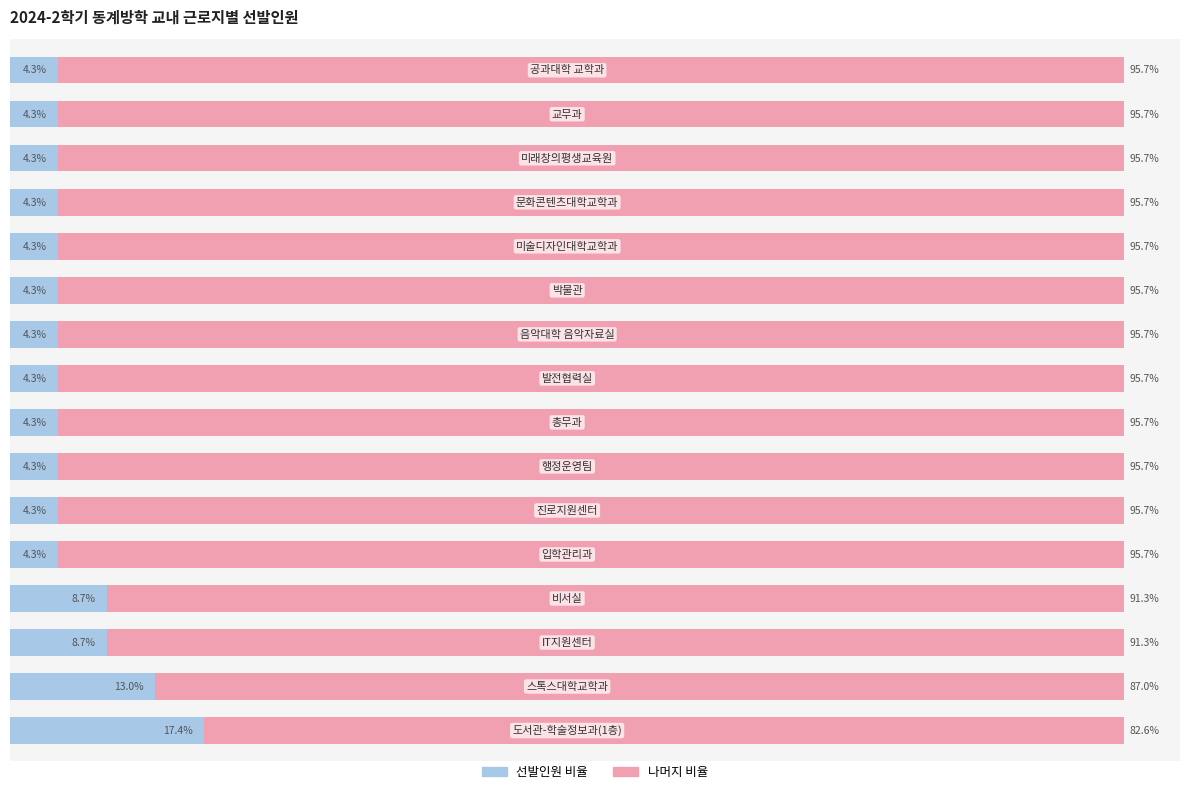

What are all the series names shown in the legend?

선발인원 비율, 나머지 비율